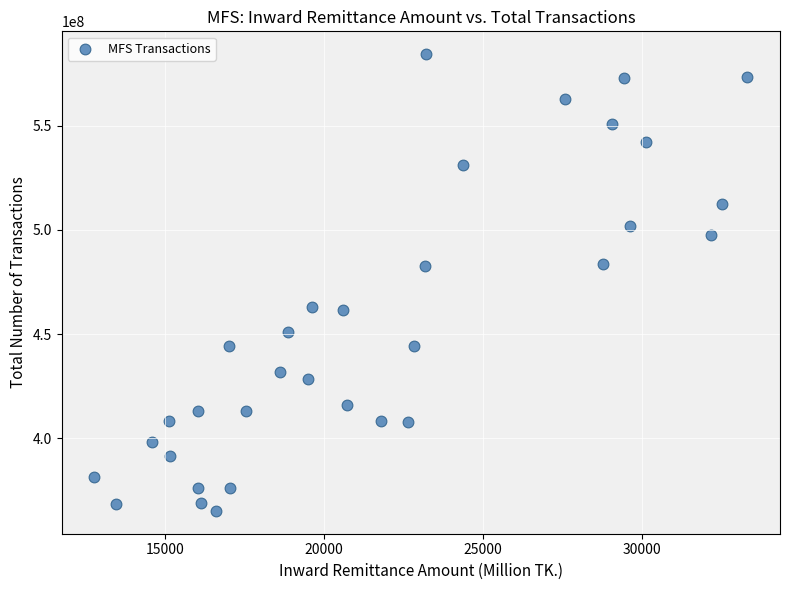

What is the range of Y values (max minus min)?

219061520